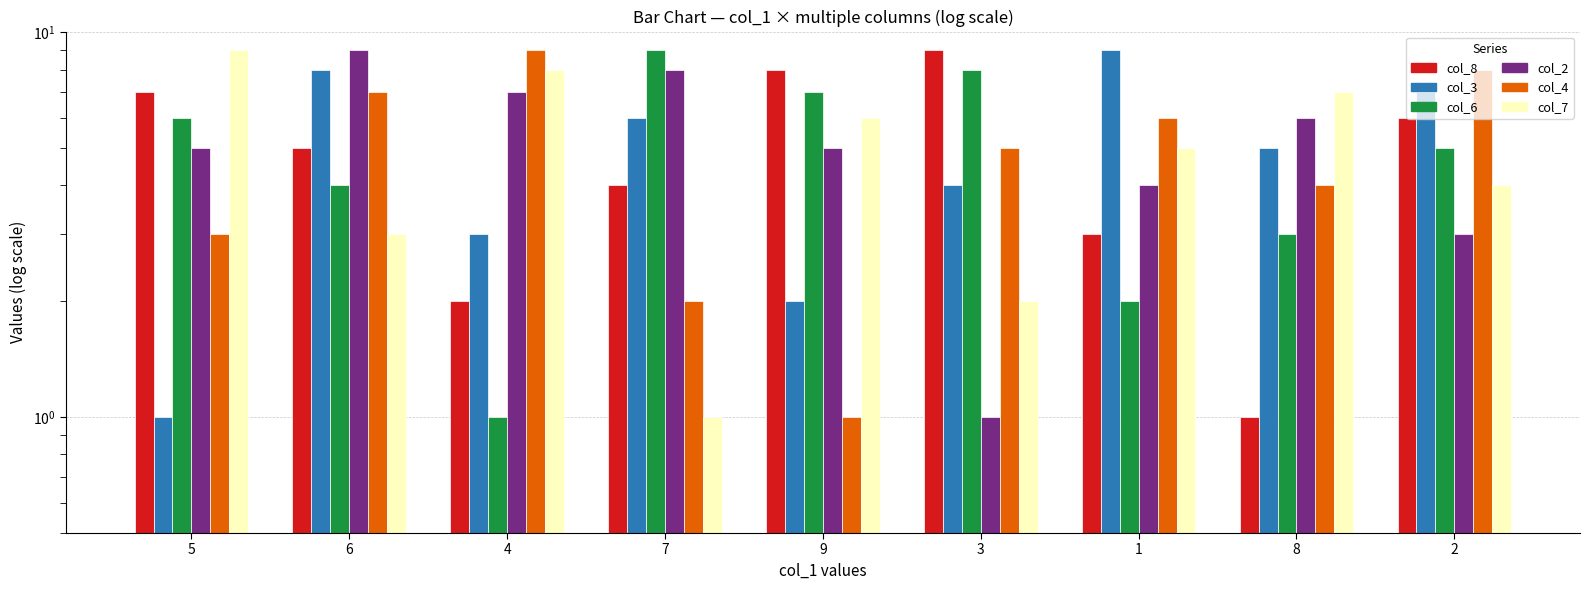

Which series has the widest spread of values?

col_8